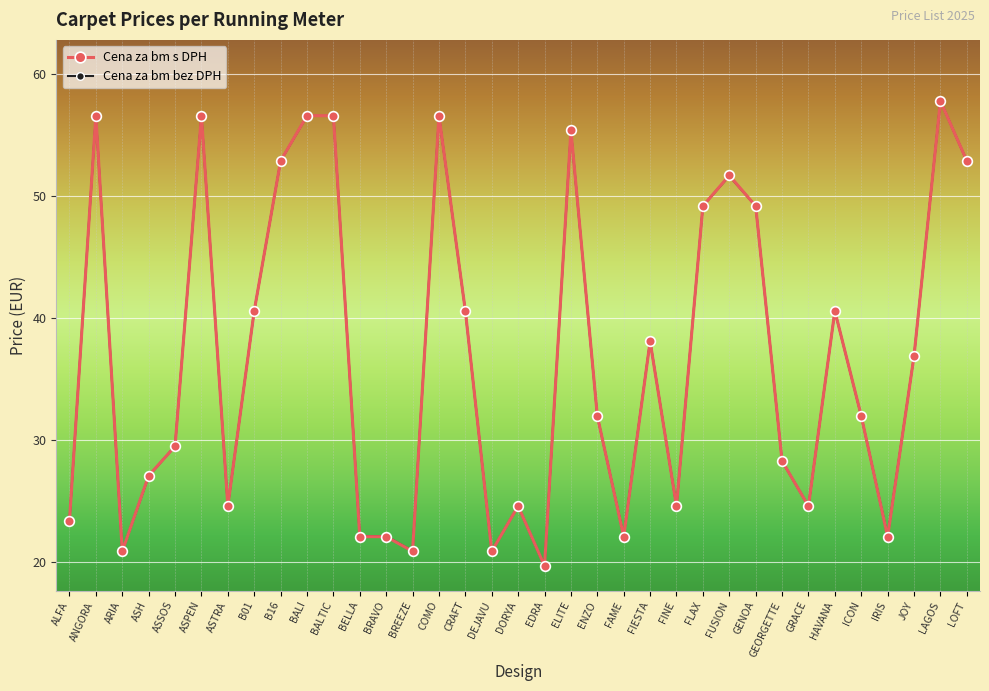

Does the chart display data point markers on the line(s)?

Yes